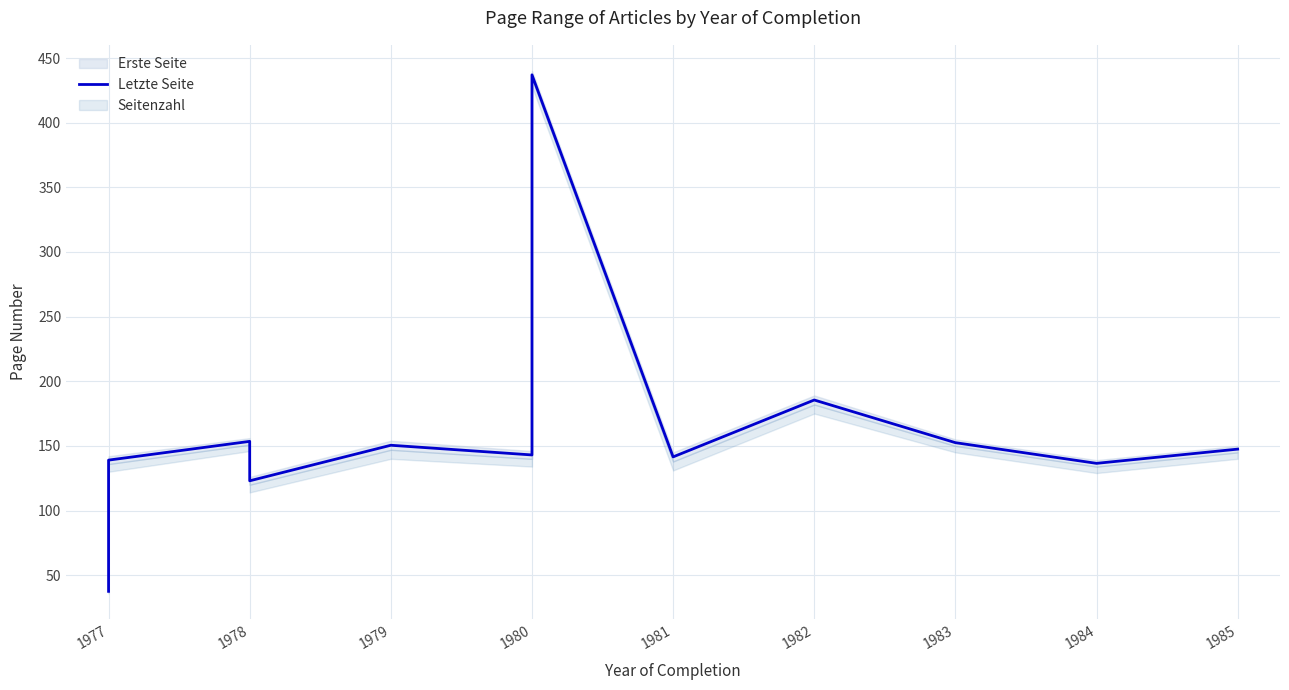

Reading left to right, transcribe all the data shown in this chart.

37.5	139.0	153.5	123.0	150.5	143.0	437.0	141.5	185.5	152.5	136.5	147.5